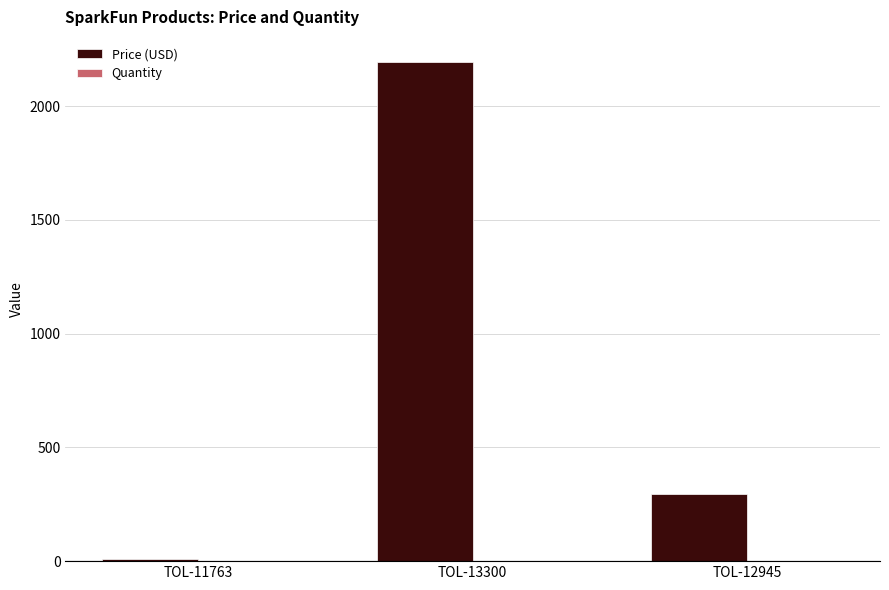

Which series changed the most between TOL-13300 and TOL-12945?

Price (USD)